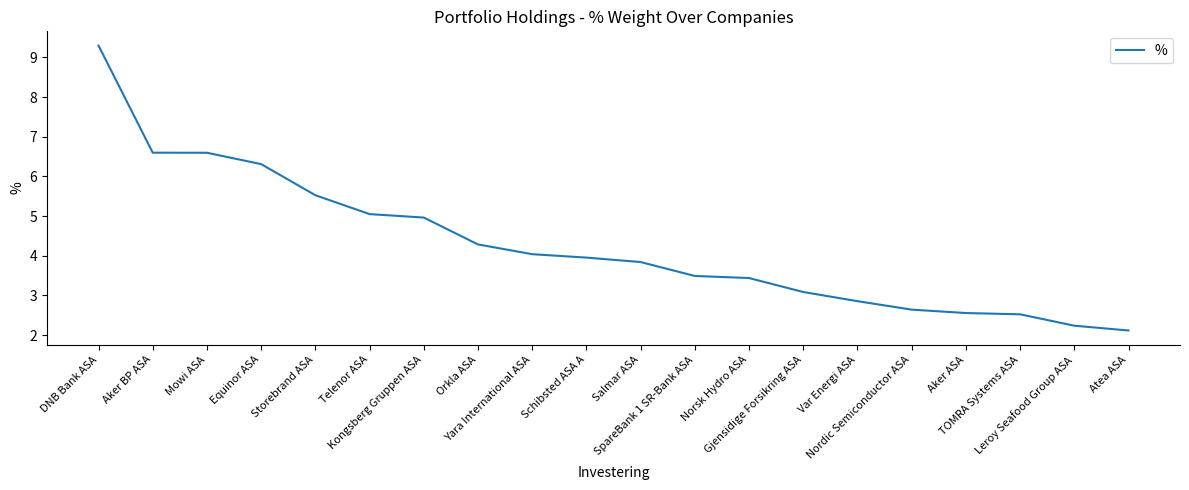

Reading right to left, transcribe all the data shown in this chart.

Atea ASA=2.1	Leroy Seafood Group ASA=2.2	TOMRA Systems ASA=2.5	Aker ASA=2.6	Nordic Semiconductor ASA=2.6	Var Energi ASA=2.9	Gjensidige Forsikring ASA=3.1	Norsk Hydro ASA=3.4	SpareBank 1 SR-Bank ASA=3.5	Salmar ASA=3.8	Schibsted ASA A=4.0	Yara International ASA=4.0	Orkla ASA=4.3	Kongsberg Gruppen ASA=5.0	Telenor ASA=5.0	Storebrand ASA=5.5	Equinor ASA=6.3	Mowi ASA=6.6	Aker BP ASA=6.6	DNB Bank ASA=9.3